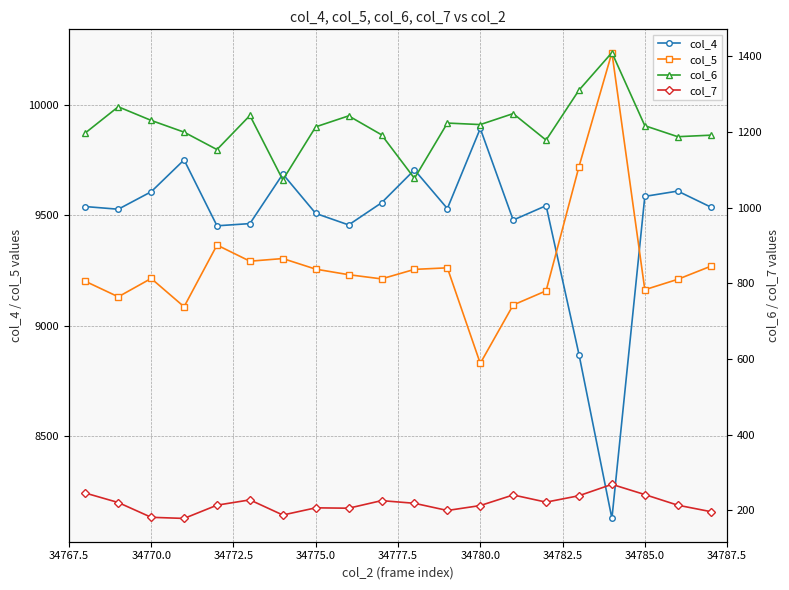

True or false: col_7 and col_6 intersect in this chart.

False